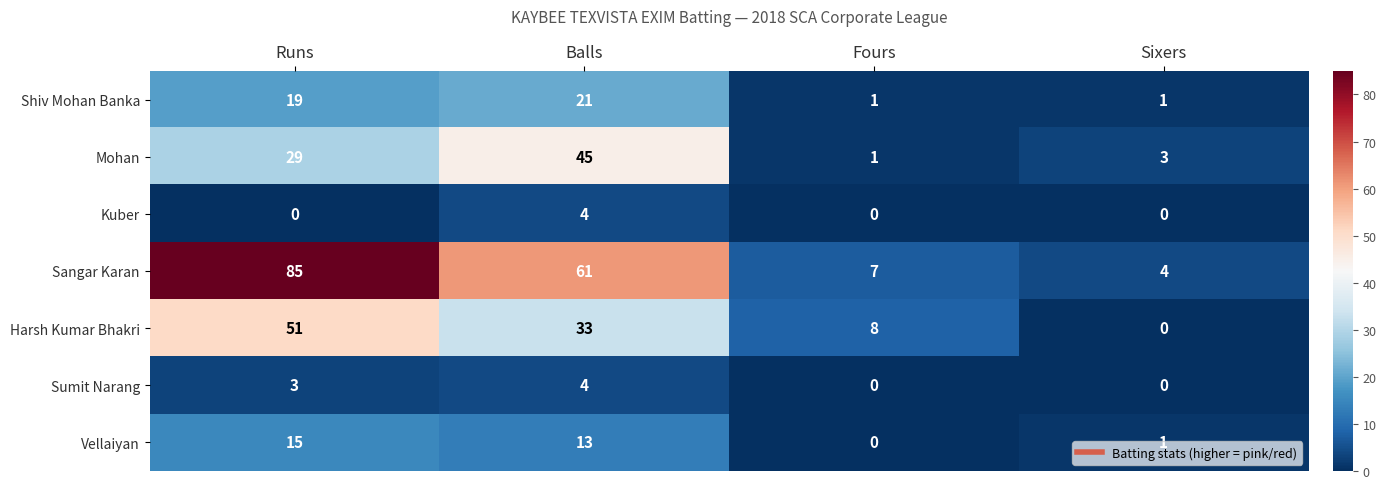

What is the total value across all series at Balls?

181